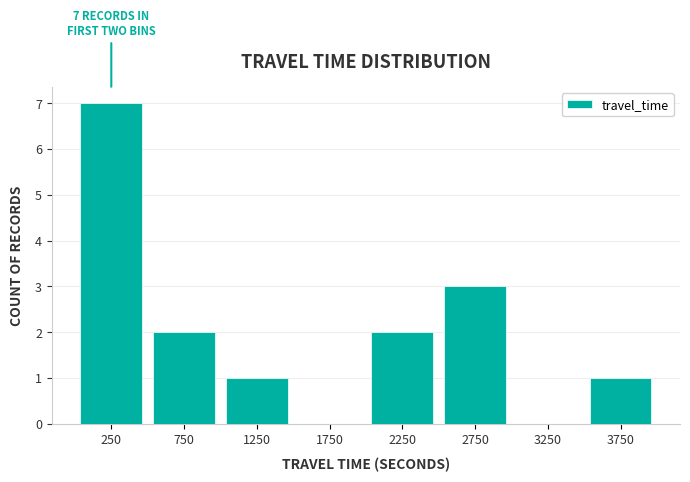

Over which range of the x-axis is the bar tallest?

0 to 500